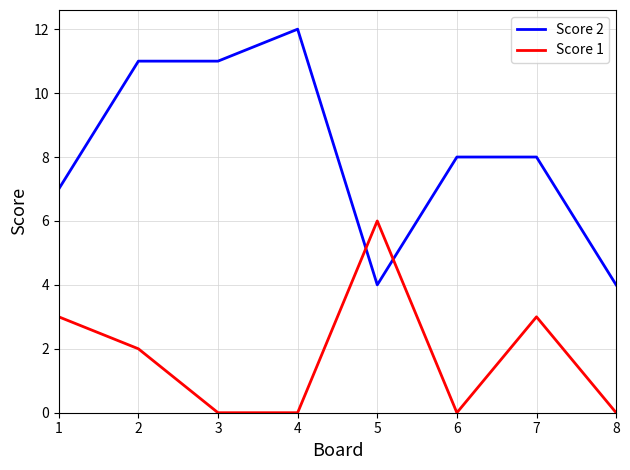

Reading right to left, extract all data points from this chart.

Score 2: 8=4	7=8	6=8	5=4	4=12	3=11	2=11	1=7
Score 1: 8=0	7=3	6=0	5=6	4=0	3=0	2=2	1=3